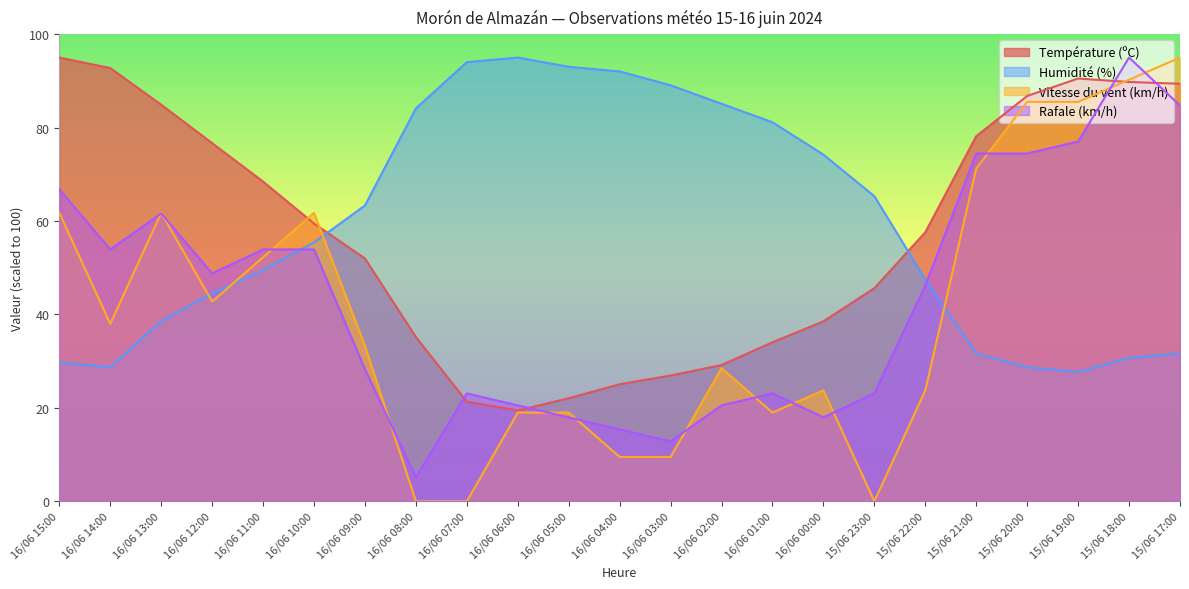

Is the value of Vitesse du vent (km/h) at 16/06 10:00 greater than the value of Humidité (%) at 16/06 06:00?

No